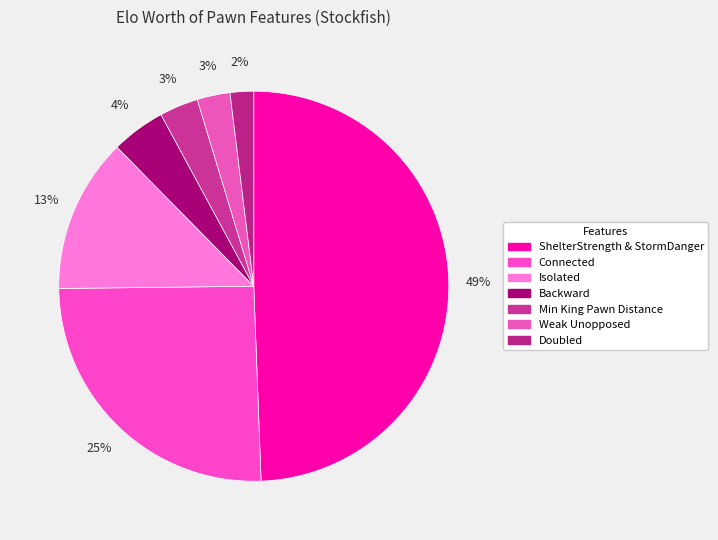

Does Doubled account for over 50% of the chart?

No